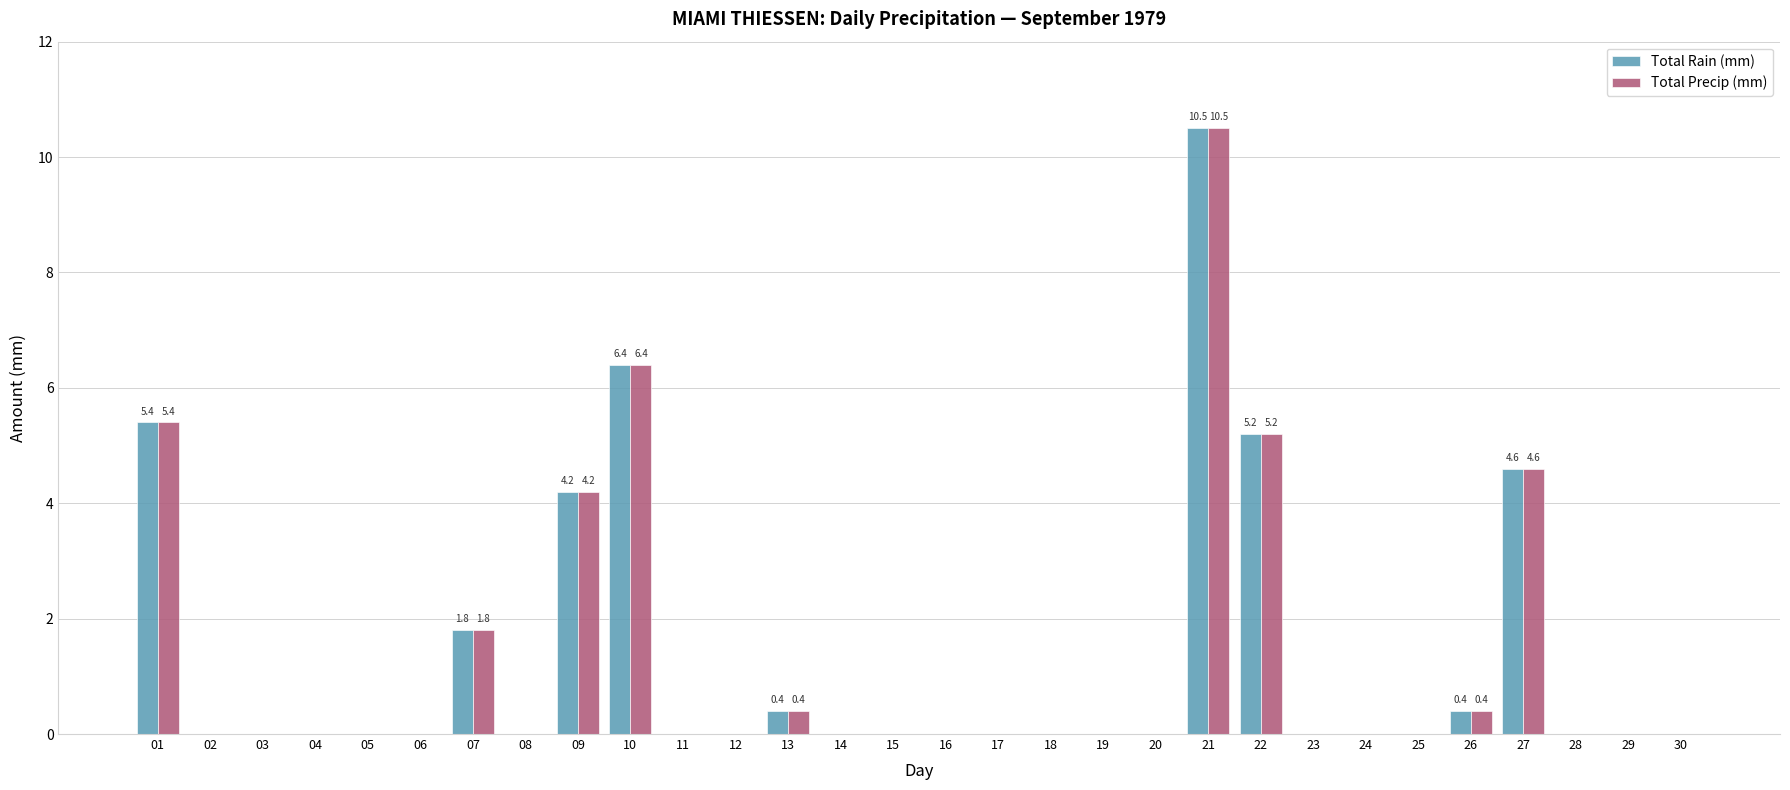

The value of Total Precip (mm) at 08 is 0.0. True or false?

True